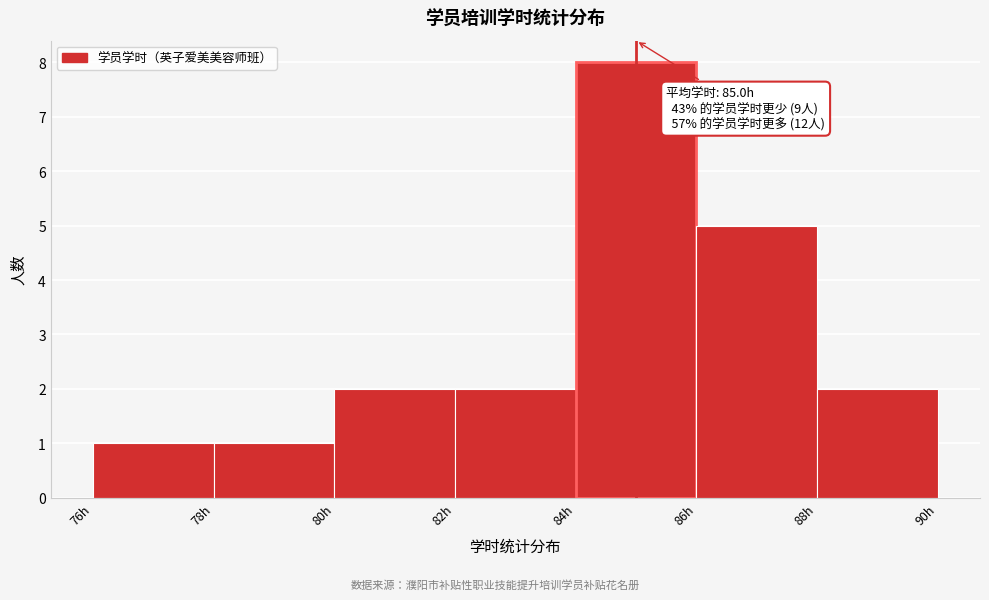

Which range on the x-axis has the tallest bar?

84 to 86